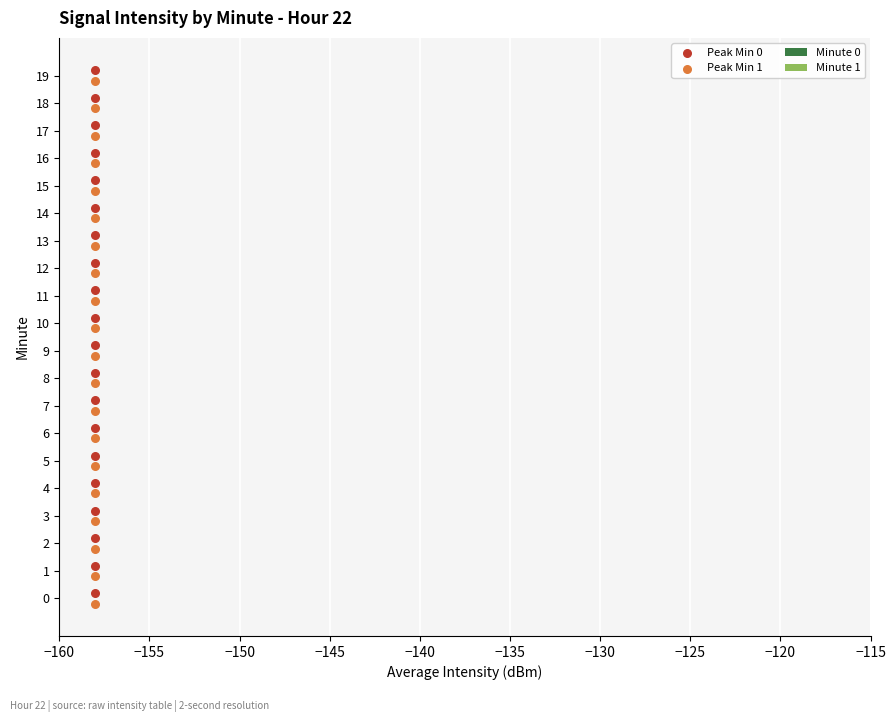

What are all the series names shown in the legend?

Minute 0, Minute 1, Peak Min 0, Peak Min 1